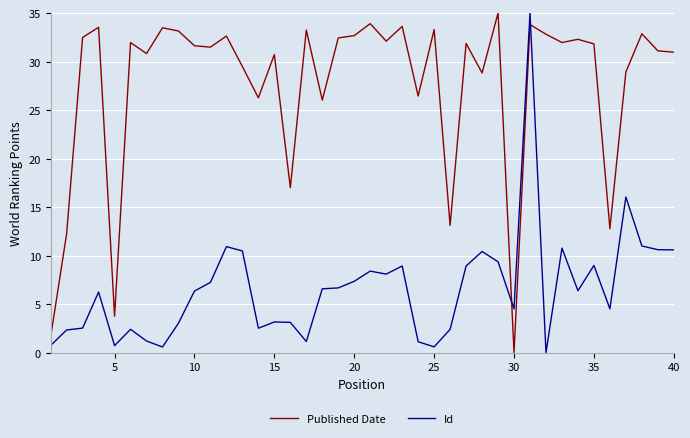

Which series has the largest total across all categories?

Published Date